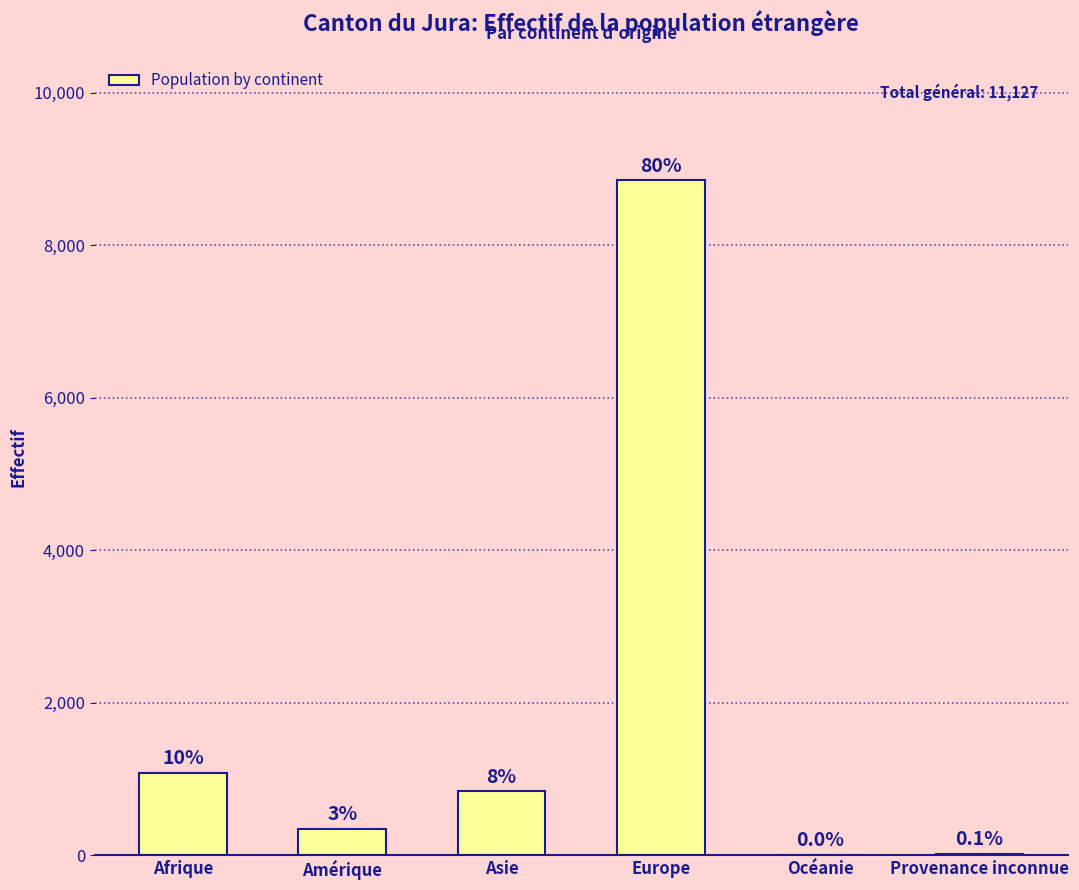

Are the bars horizontal?

No